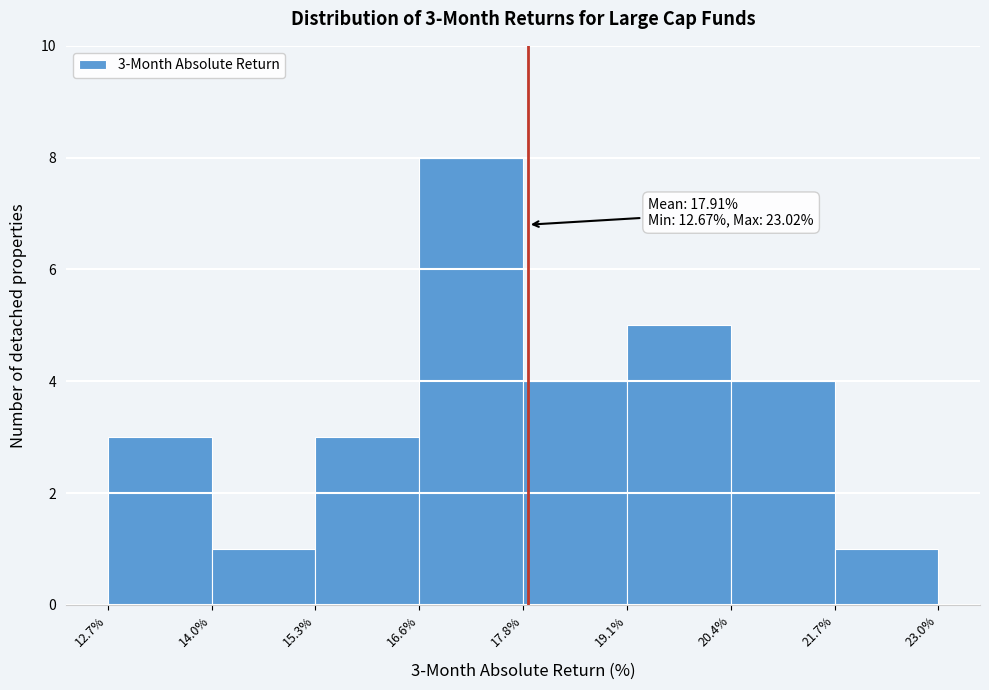

Over which range of the x-axis is the bar tallest?

16.6% to 17.8%